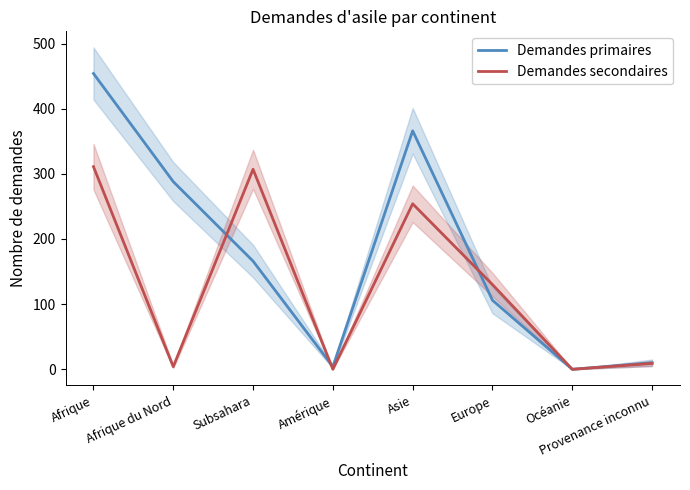

Where is the first local minimum for Demandes secondaires?

Afrique du Nord